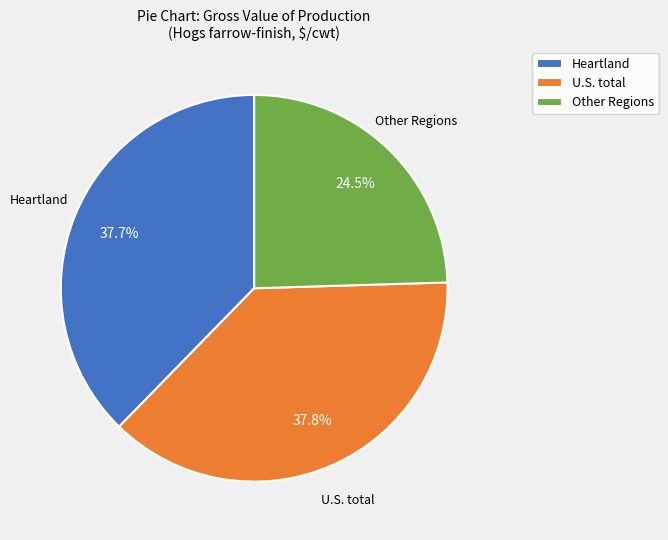

Between Other Regions and U.S. total, which is larger?

U.S. total